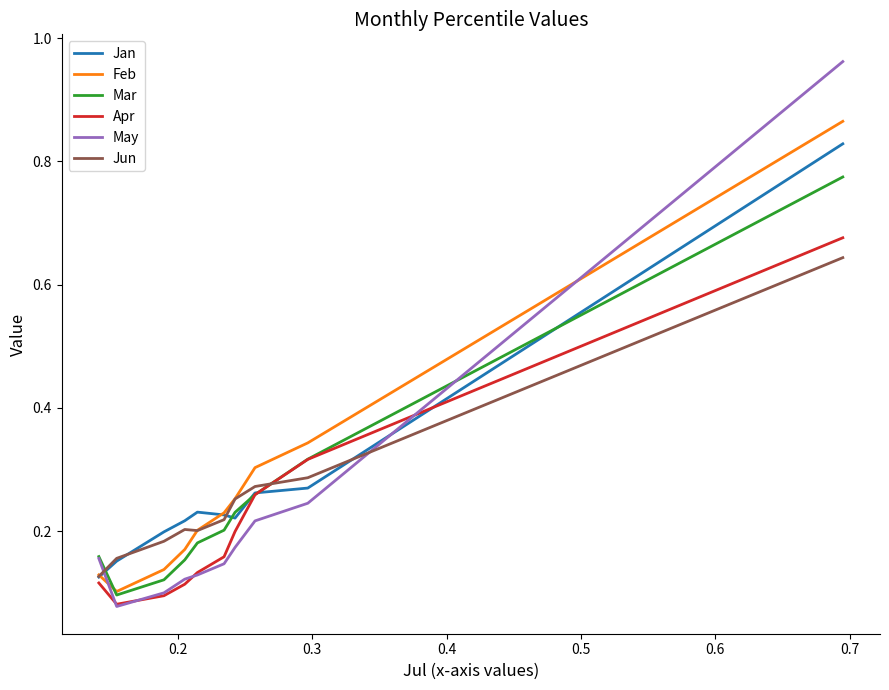

Which series has the widest spread of values?

May